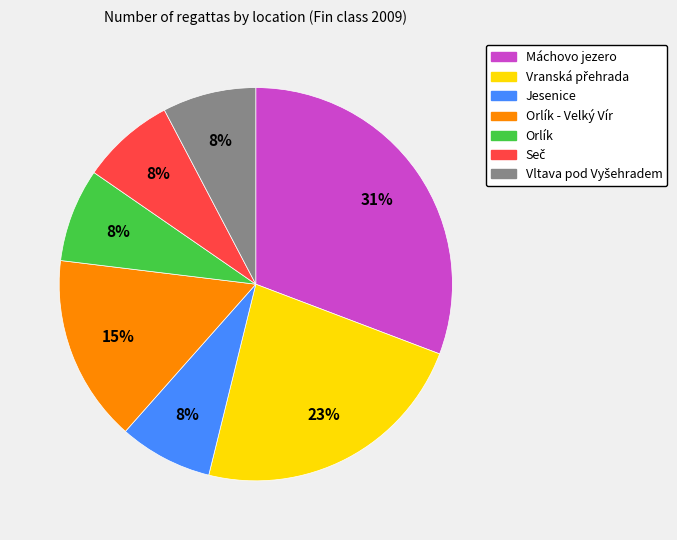

To the nearest percent, what is the difference between the largest and smallest slice percentages?

23%